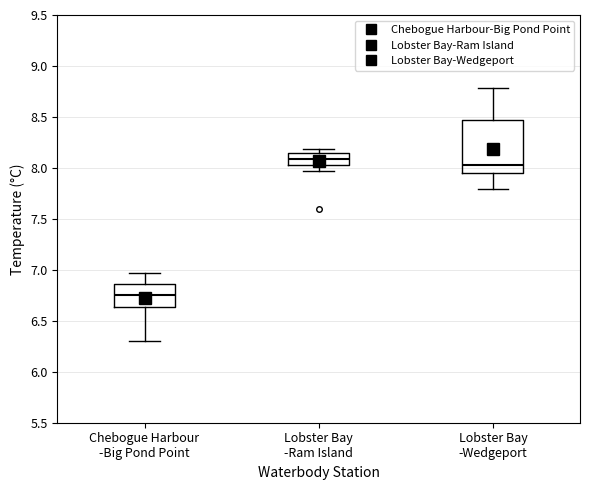

Where does the median line of the box for Lobster Bay -Ram Island sit on the y-axis? The values are not printed on the chart, so give them approximately, as read against the axis.

8.10